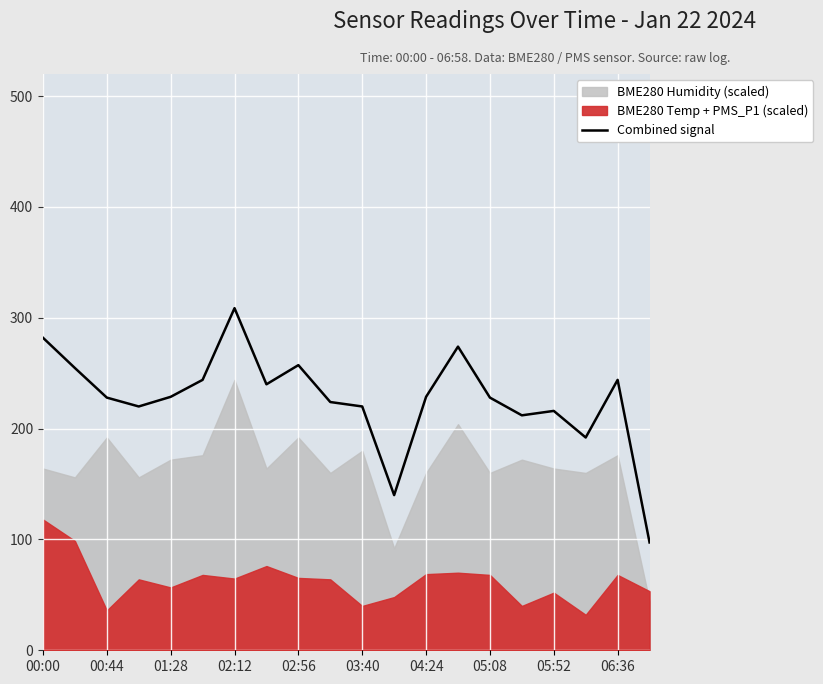

Which category has the highest value in the Combined signal series?

02:12